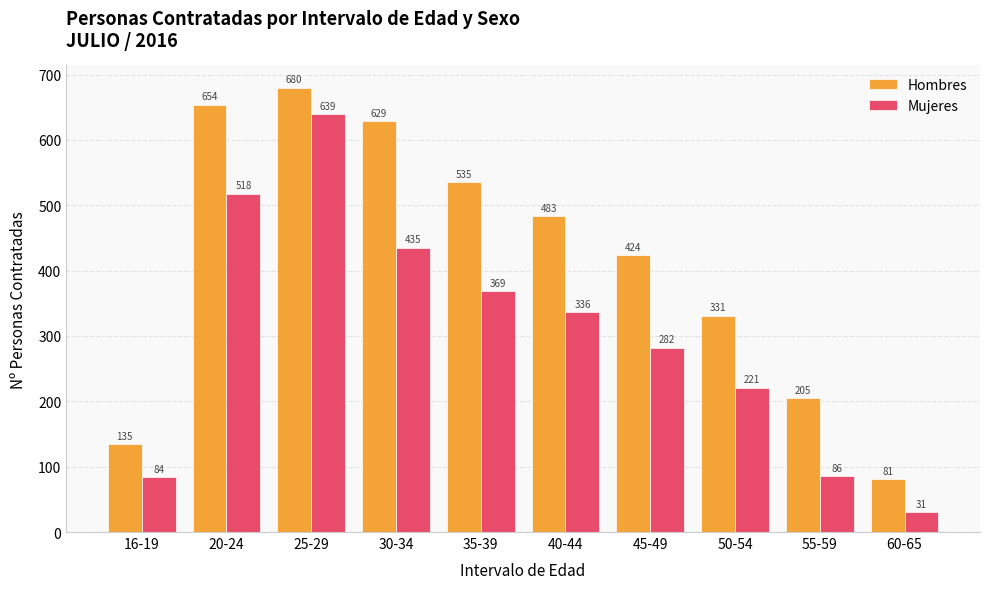

What is the label of the 9th bar from the left?

55-59